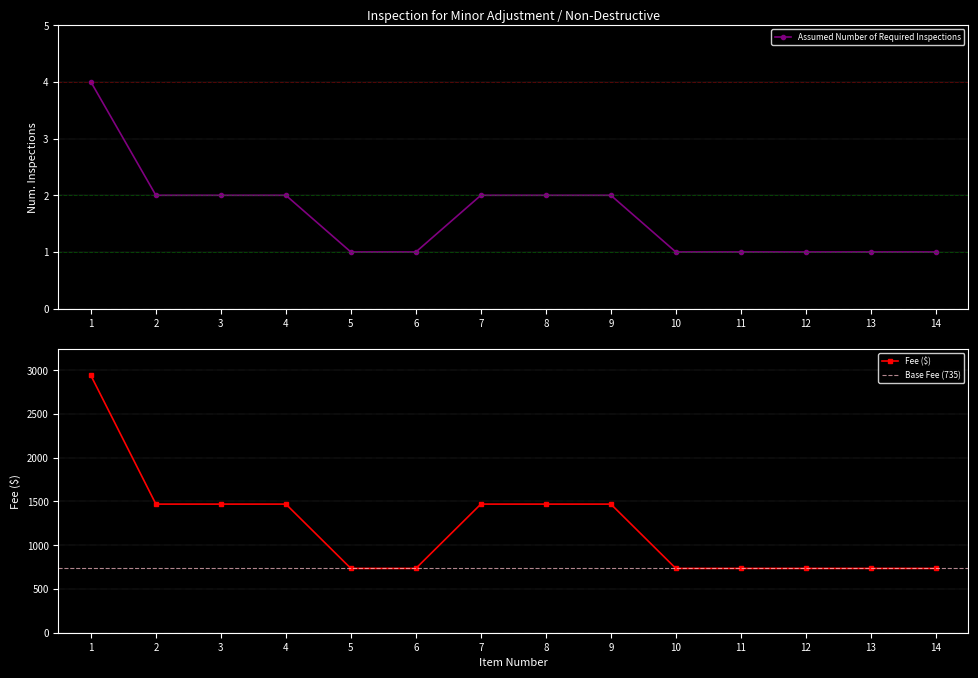

The value of Fee at 2 is 1470. True or false?

True